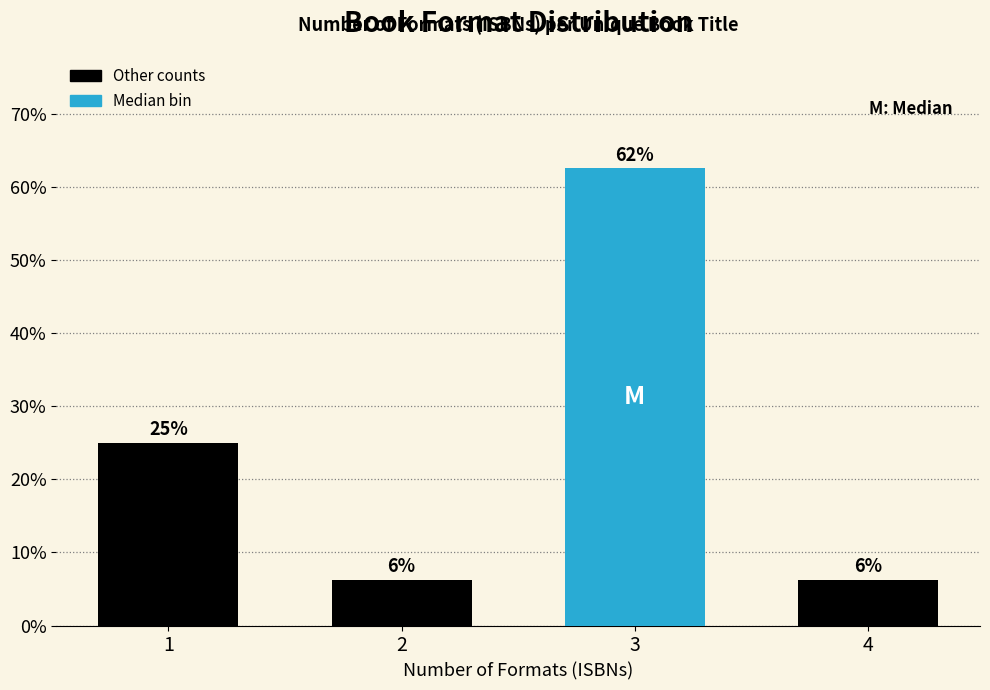

Are the bars horizontal?

No